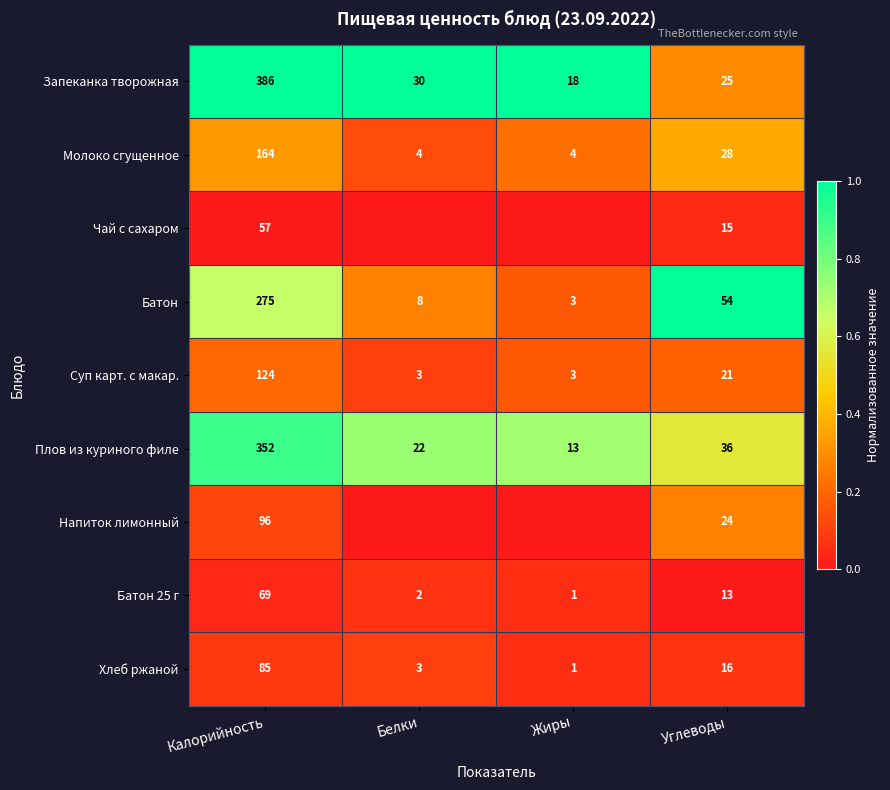

Is the value of Батон 25 г at Жиры greater than the value of Молоко сгущенное at Белки?

No